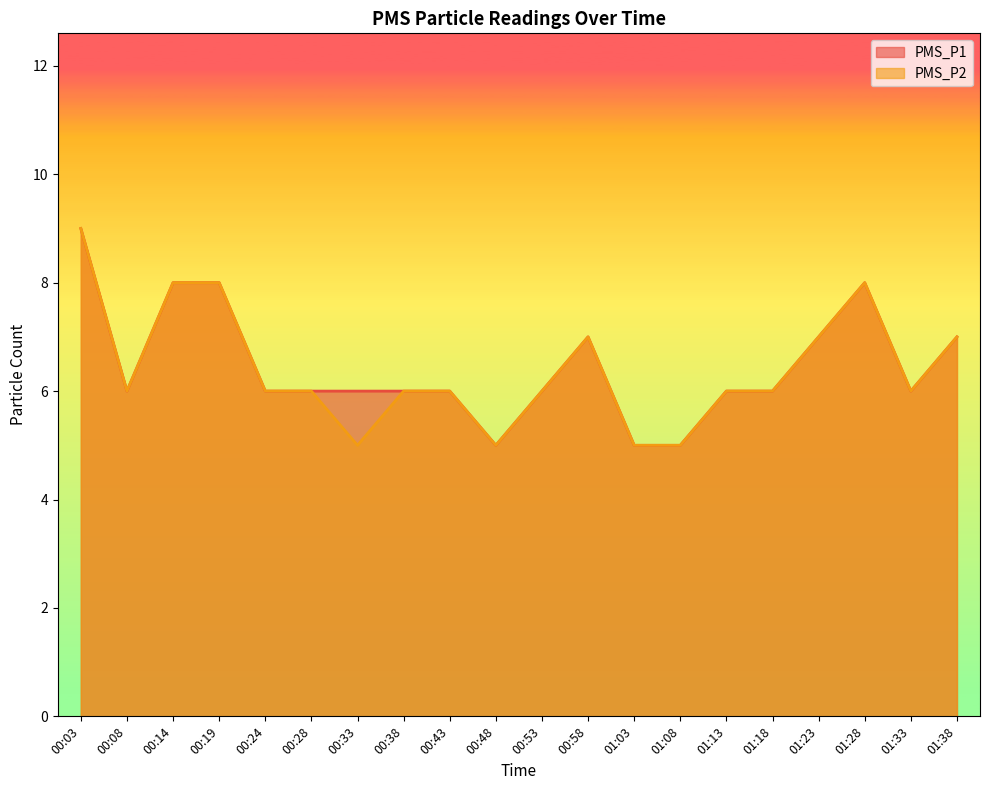

What are all the series names shown in the legend?

PMS_P1, PMS_P2